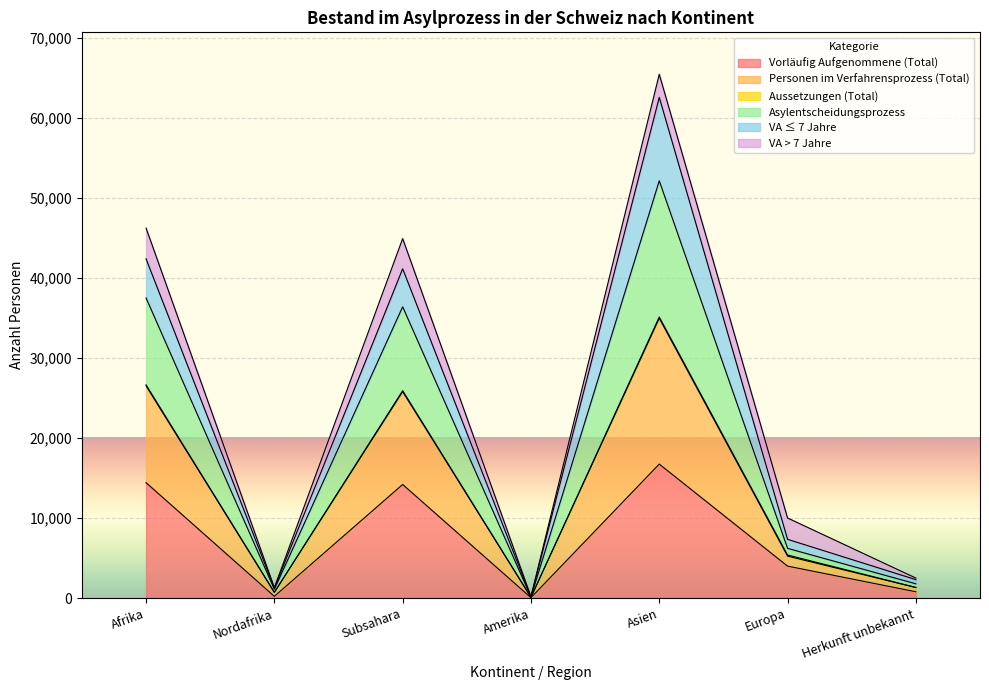

Rank the categories by Asylentscheidungsprozess value from highest to lowest.

Asien, Afrika, Subsahara, Europa, Herkunft unbekannt, Nordafrika, Amerika